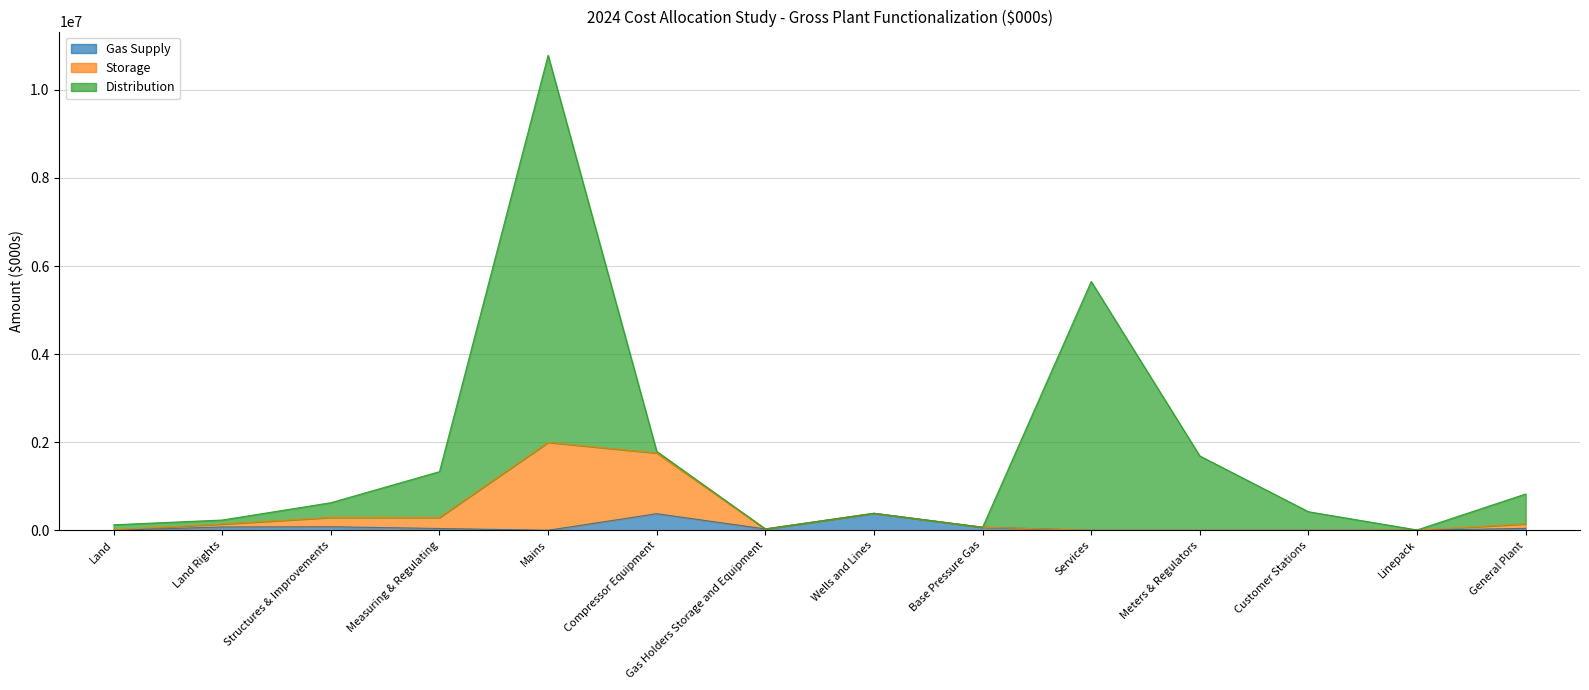

At which category is the sum across all series the highest?

Mains